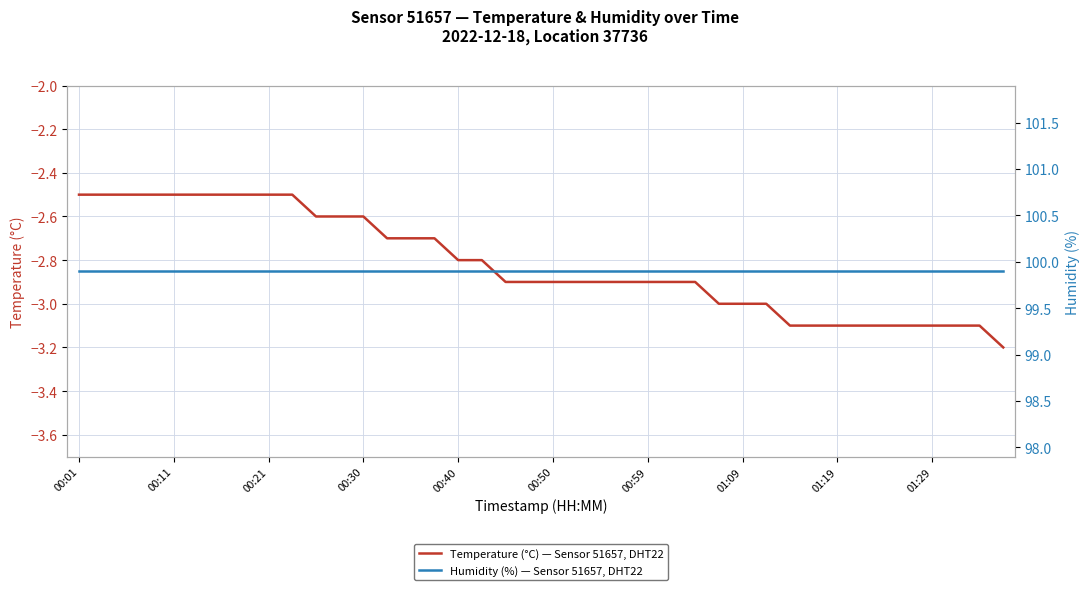

True or false: Temperature (°C) — Sensor 51657, DHT22 has more than 2 interior local peaks.

False